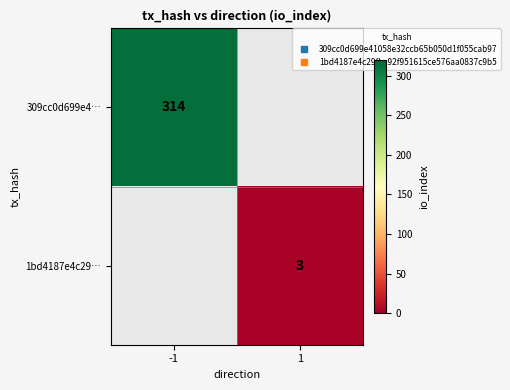

List the labels in order of 309cc0d699e4… value, smallest first.

-1, 1